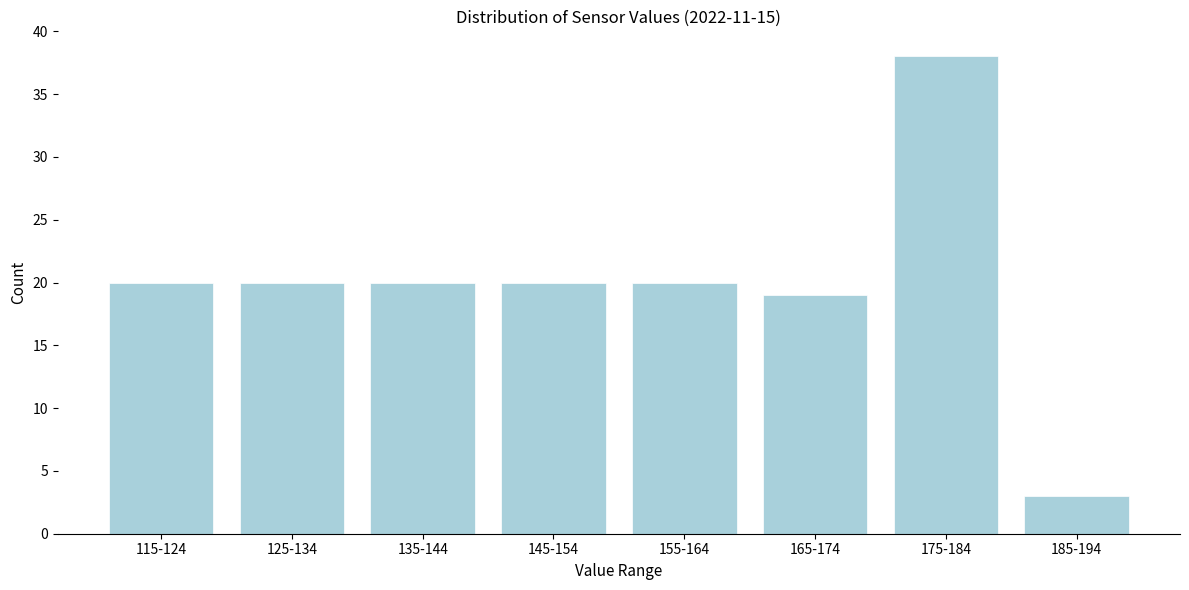

Reading left to right, what are all the values shown in this chart?

20	20	20	20	20	19	38	3